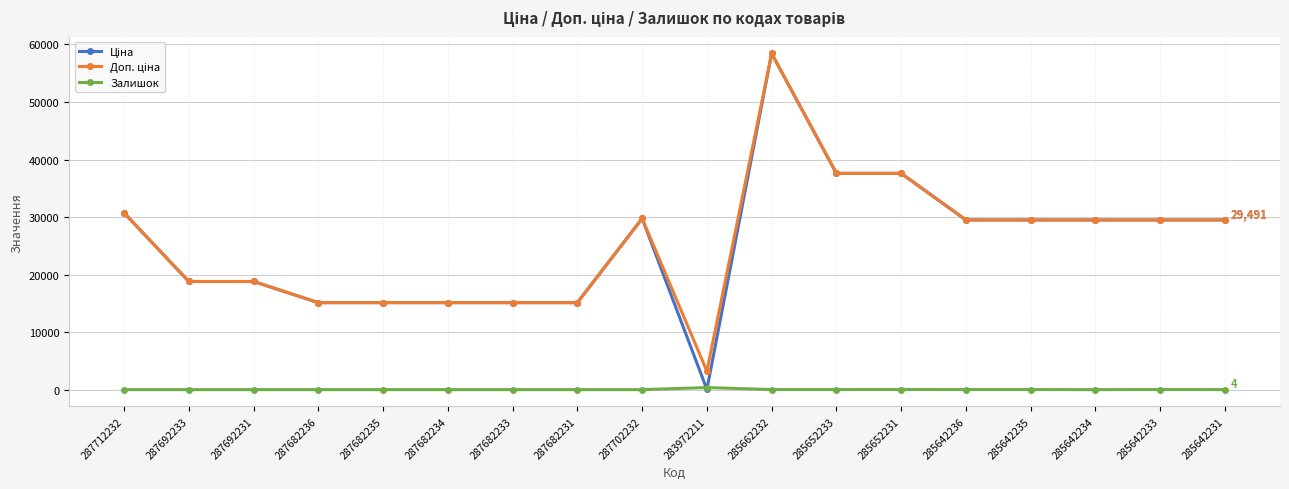

At which category does the chart reach its peak across all series?

285662232